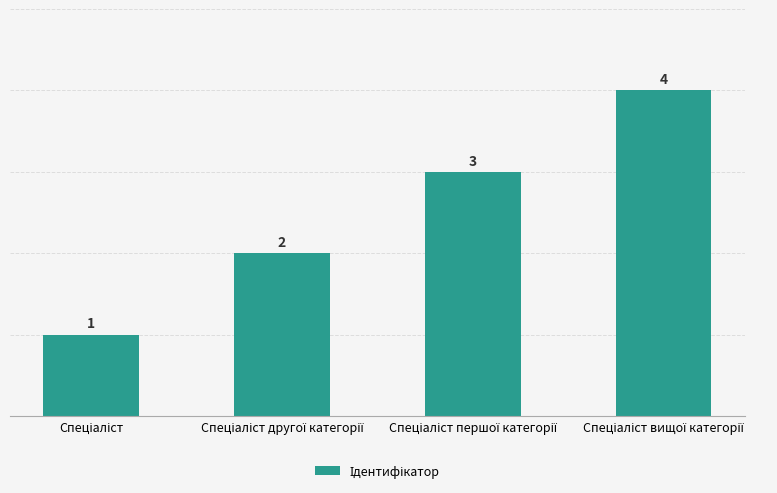

Are the bars horizontal?

No